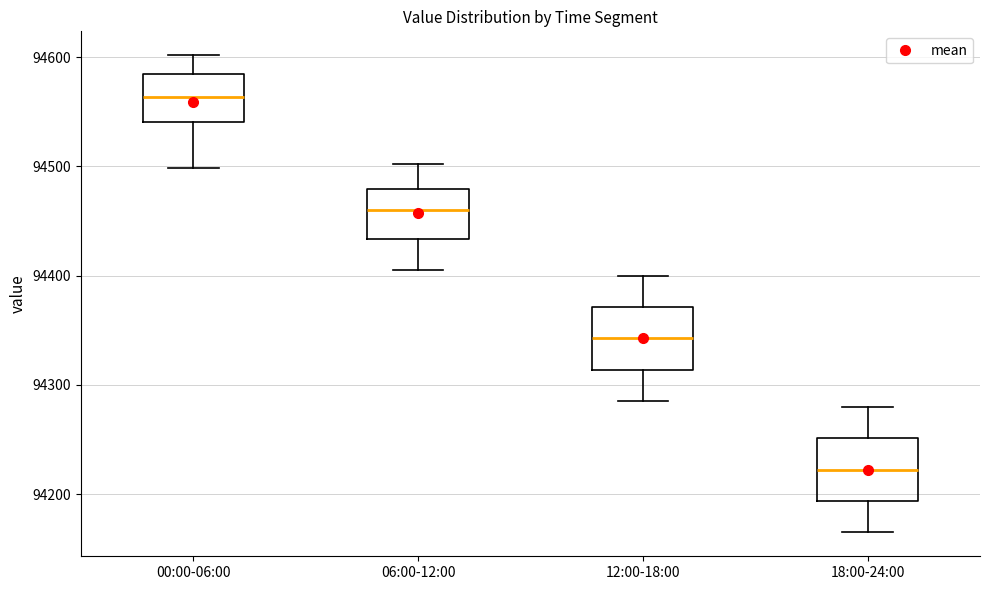

Reading left to right, transcribe this box plot: for each box, give where its median line is, the range the box spans, and where its two whiskers end, as read against the y-axis. The values are not printed on the chart, so give them approximately, as read against the axis.

00:00-06:00: median 94560, box 94540 to 94580, whiskers 94500 to 94600
06:00-12:00: median 94460, box 94430 to 94480, whiskers 94410 to 94500
12:00-18:00: median 94340, box 94310 to 94370, whiskers 94290 to 94400
18:00-24:00: median 94220, box 94190 to 94250, whiskers 94170 to 94280